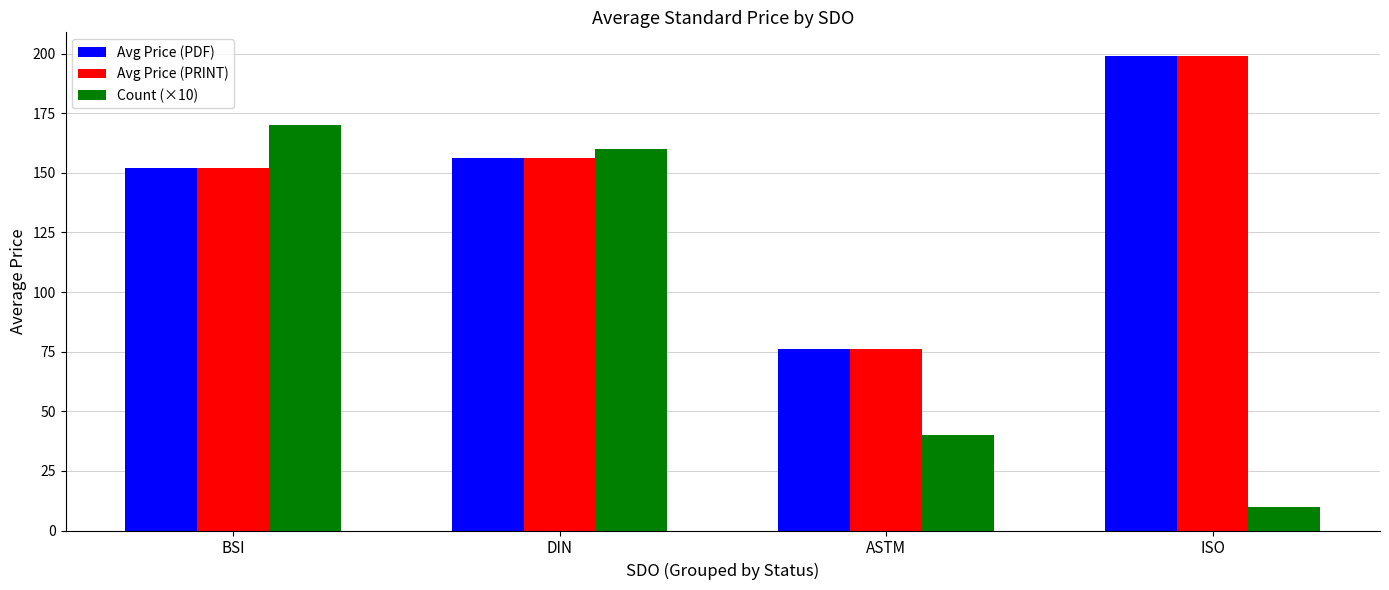

At how many categories does at least one series exceed 138?

3